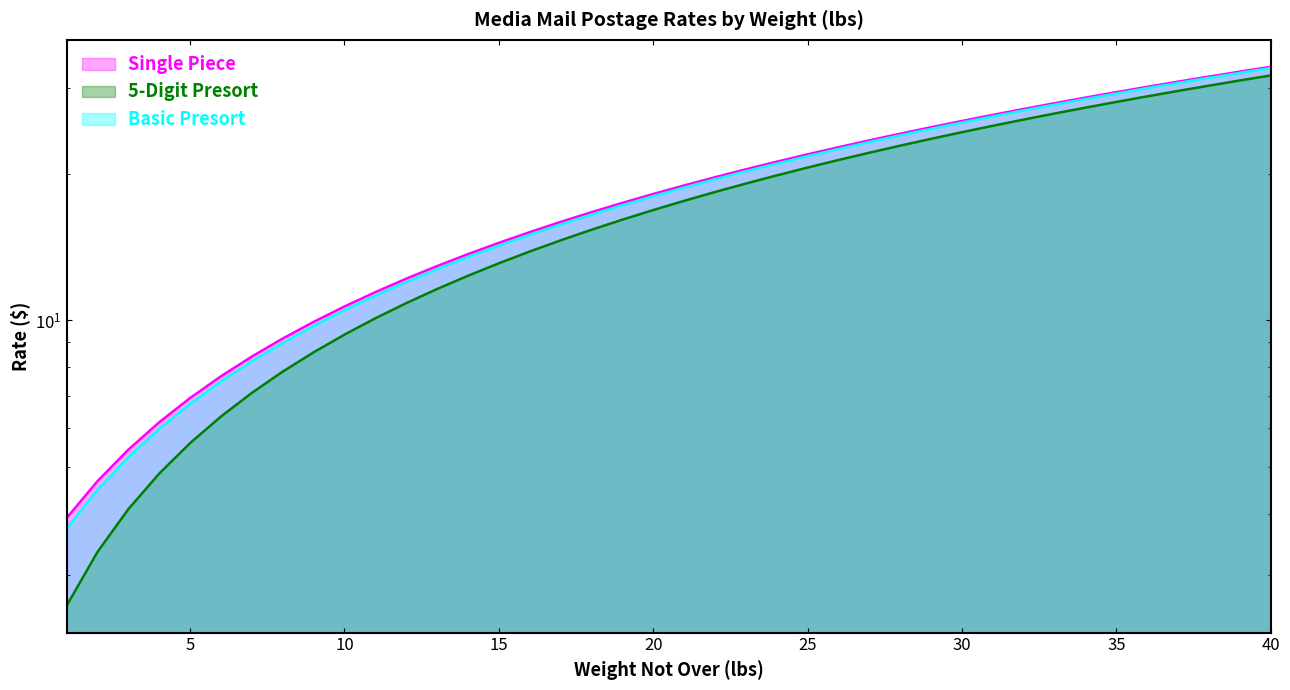

True or false: Single Piece and 5-Digit Presort cross at least once.

False